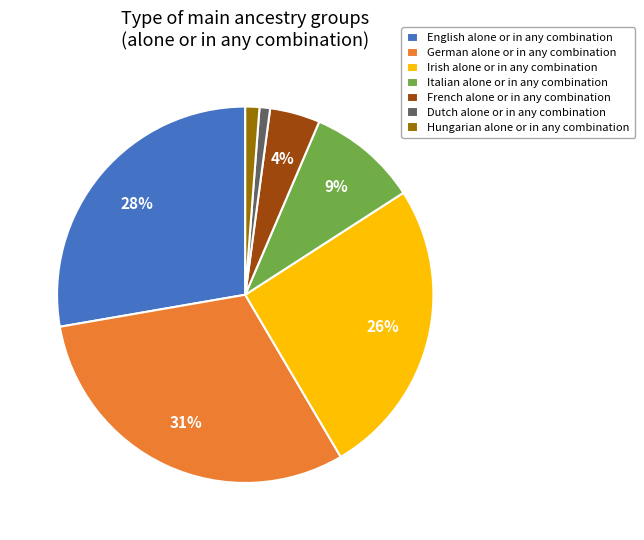

To the nearest percent, what percentage of the pie is Italian alone or in any combination?

9%